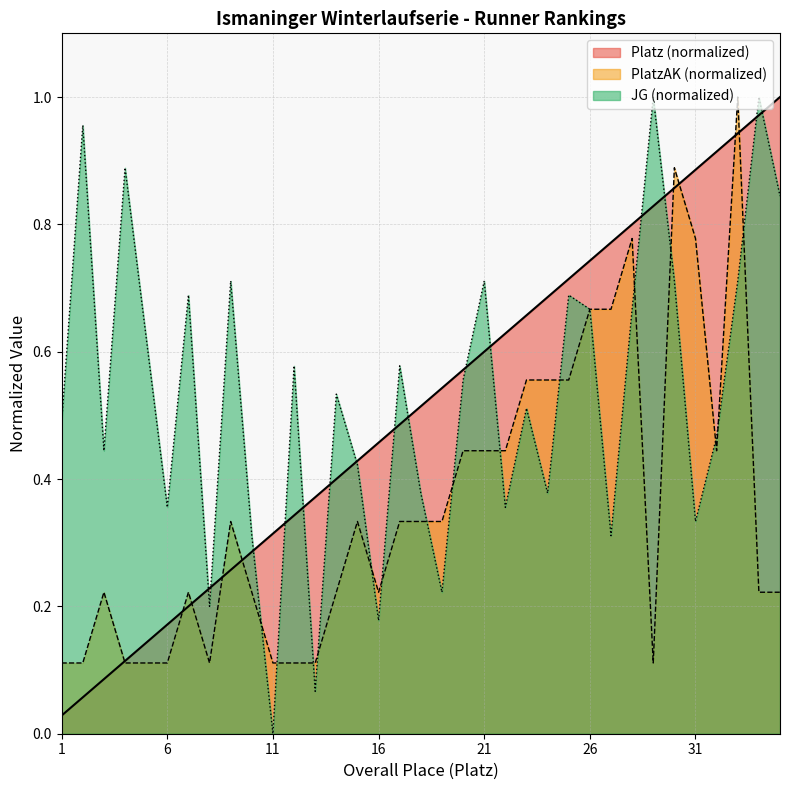

Which label corresponds to the smallest value in the chart?

11